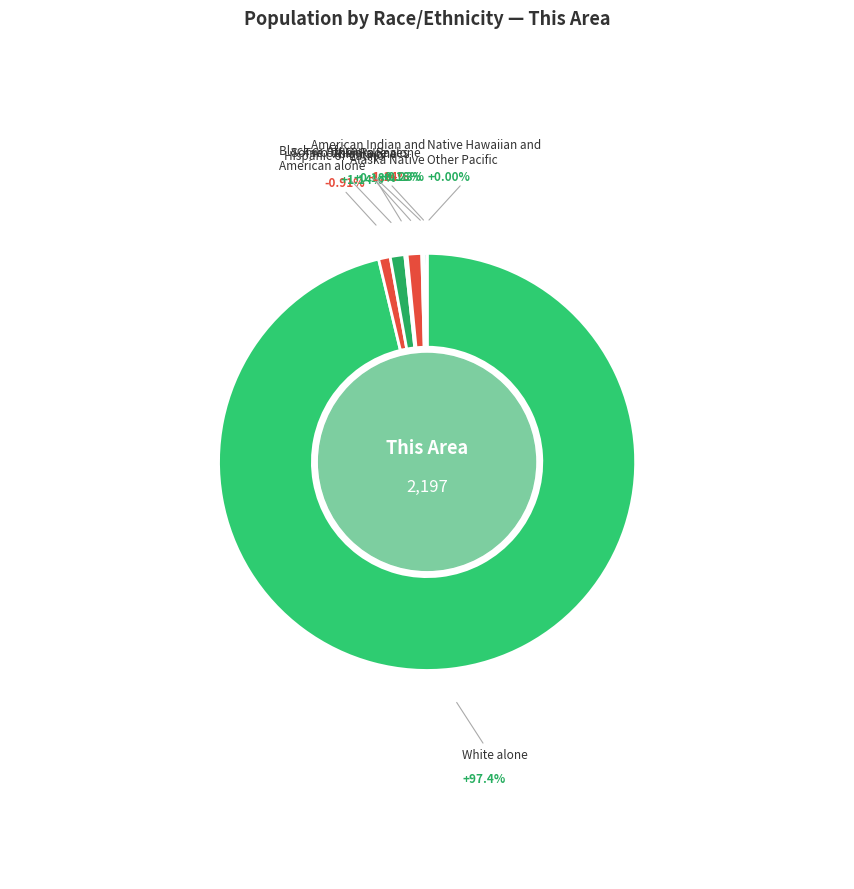

Count the number of slices in the pie.

9